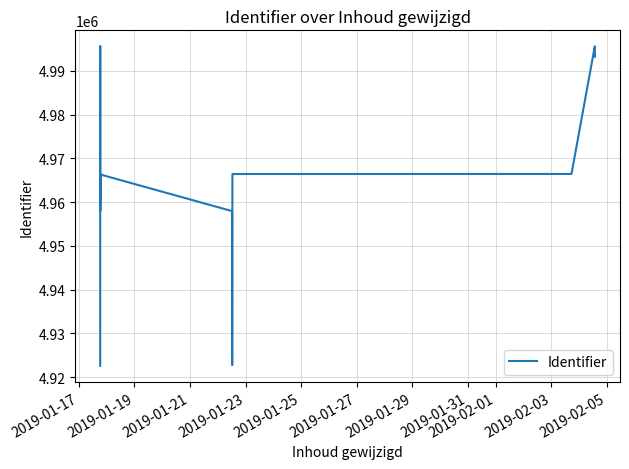

What is the approximate value at 2019-01-21, to the nearest 100?

4958000